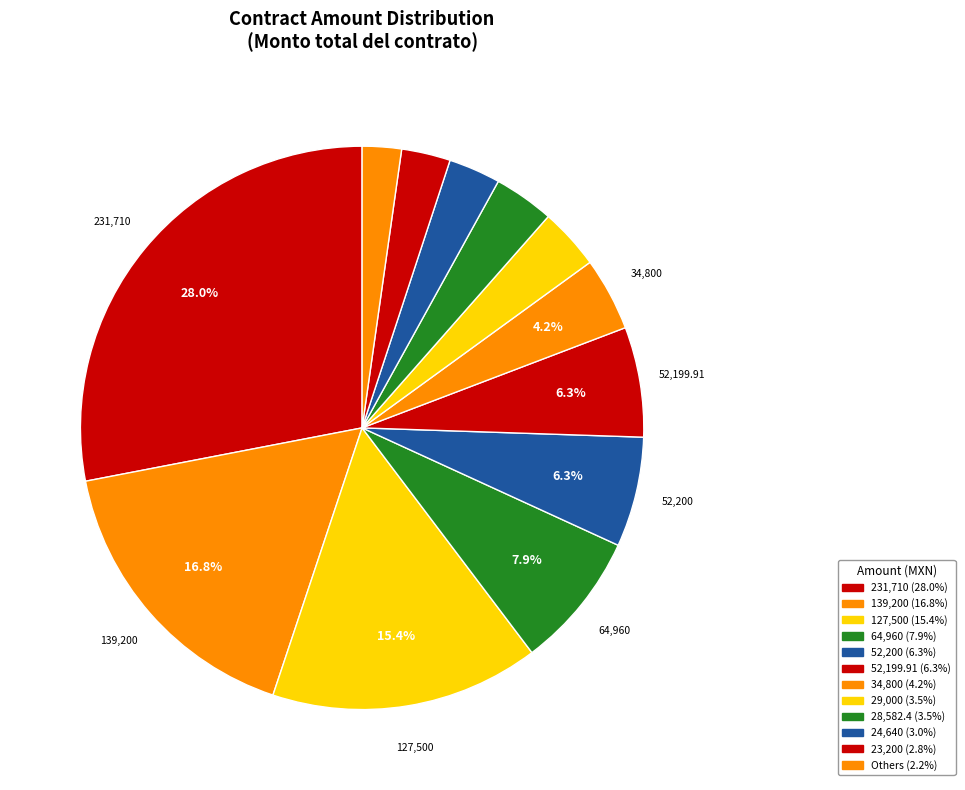

How many slices are in this pie chart?

12